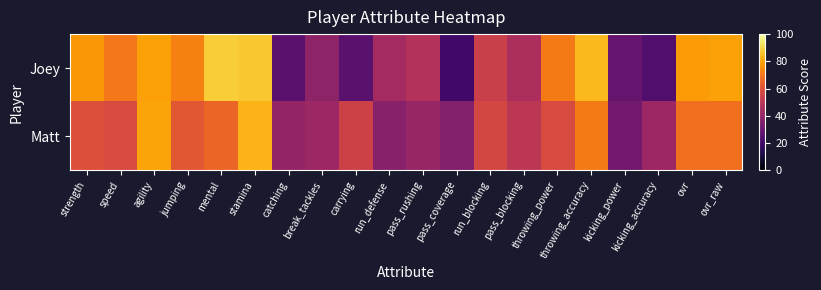

What is the total value across all series at throwing_power?

129